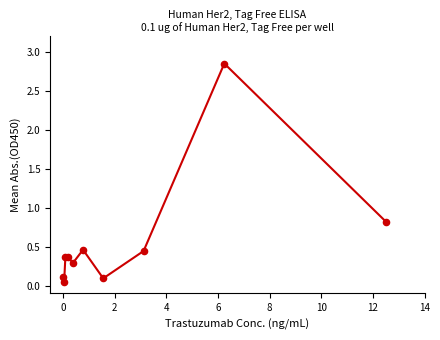

What Y value in the scatter plot is closest to 1?

0.8